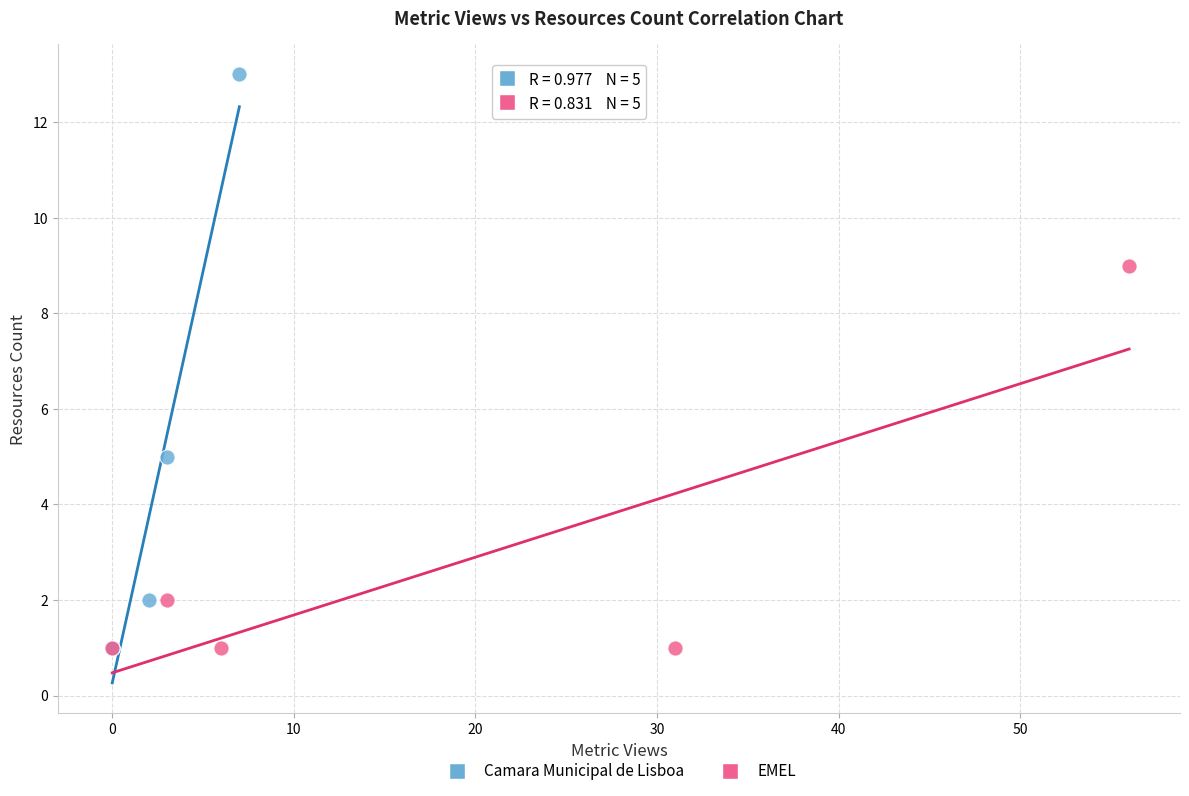

What are all the series names shown in the legend?

Camara Municipal de Lisboa, EMEL